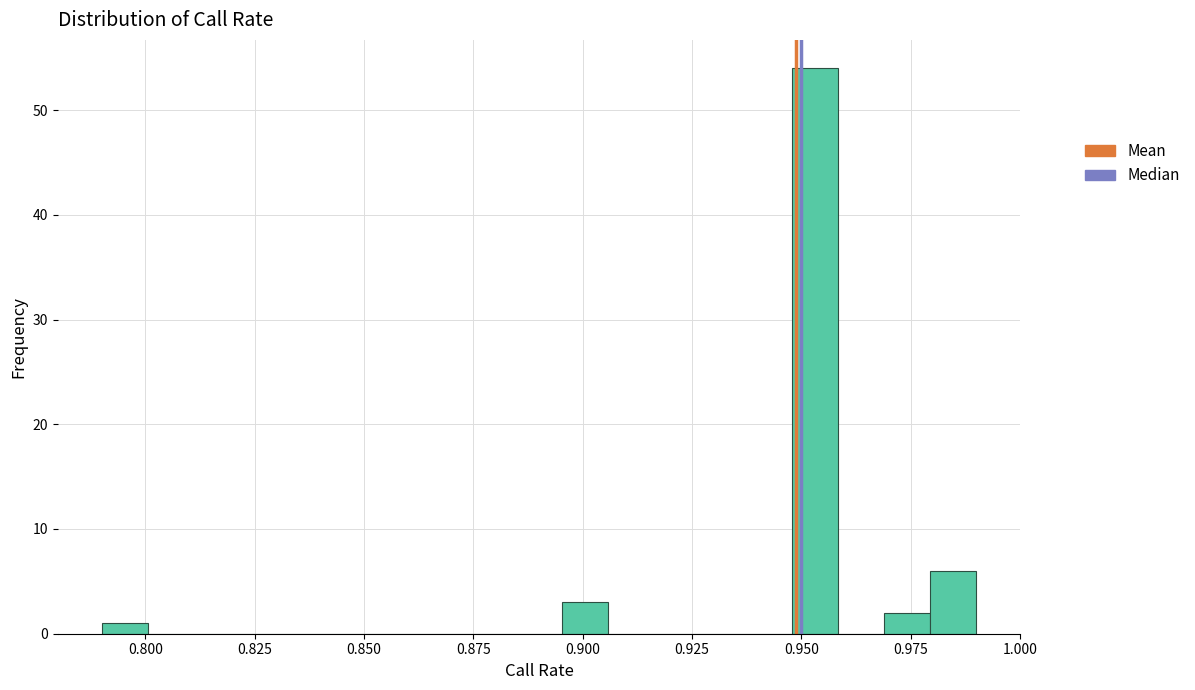

Read against the x-axis, roughly where is the centre of the tallest bar?

0.955